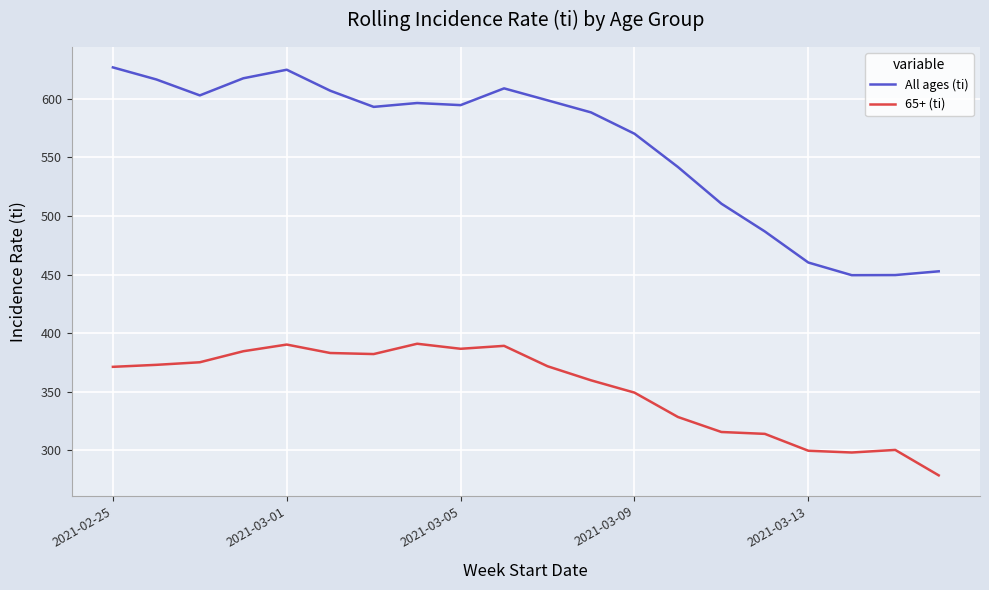

What is the highest value of the 65+ (ti) series?

391.0